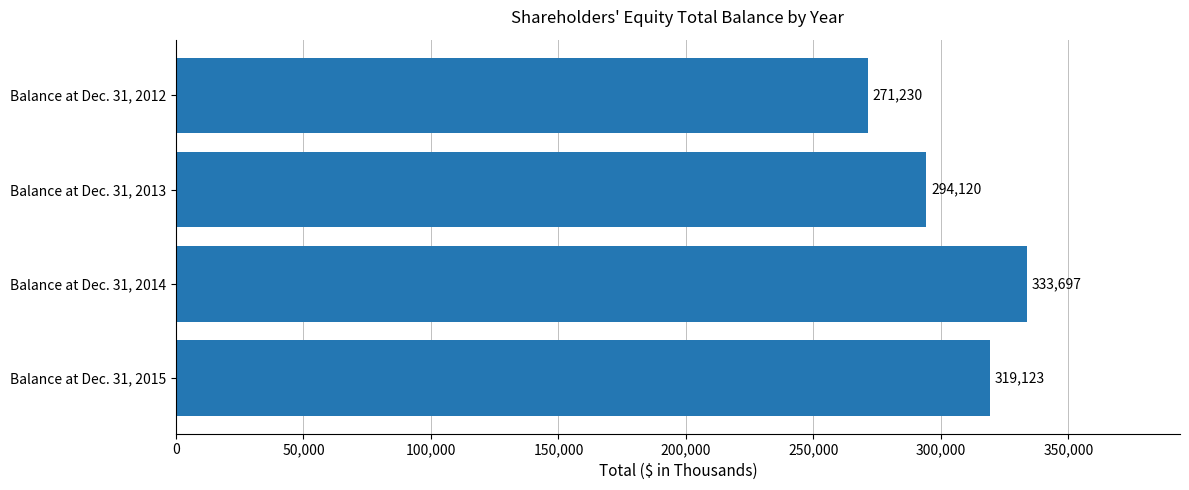

Count the number of data series in this chart.

1